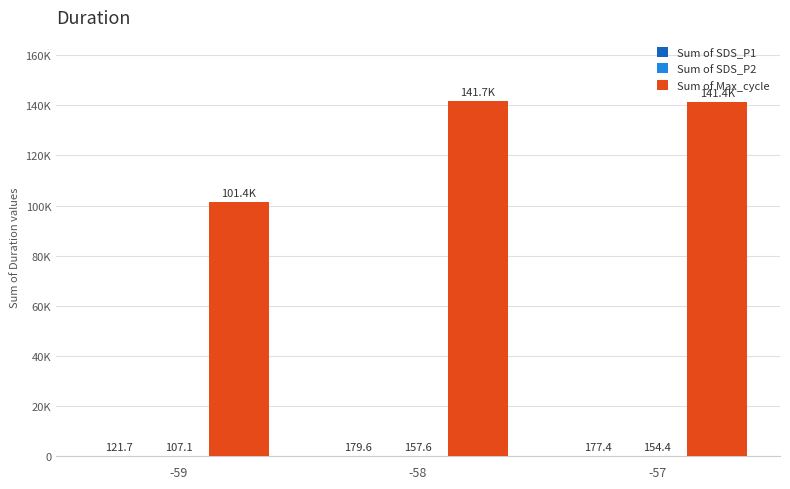

Does the chart contain stacked bars?

No